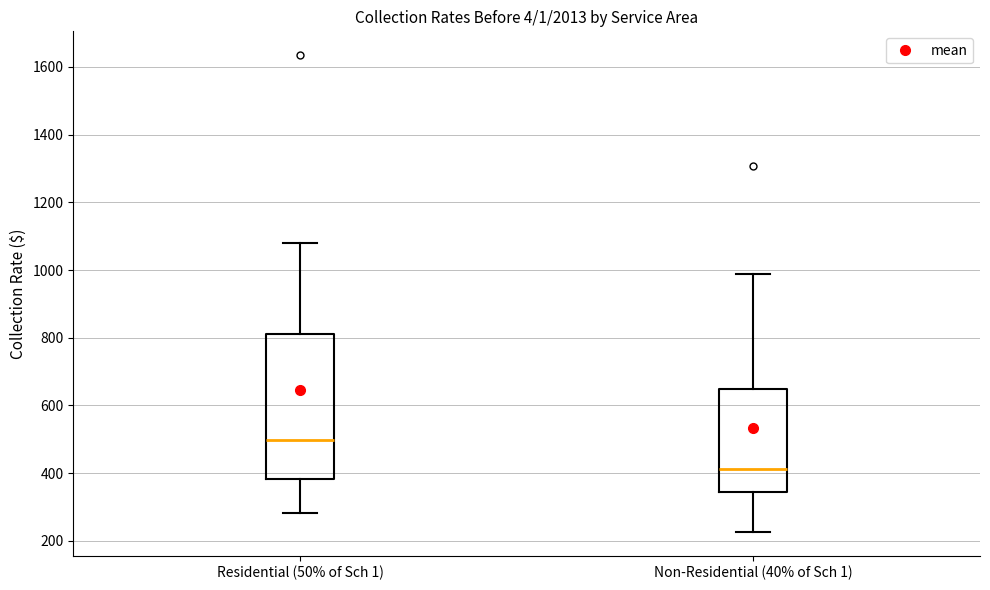

Where is the lower edge of the box for Residential (50% of Sch 1) on the y-axis? The values are not printed on the chart, so give them approximately, as read against the axis.

380